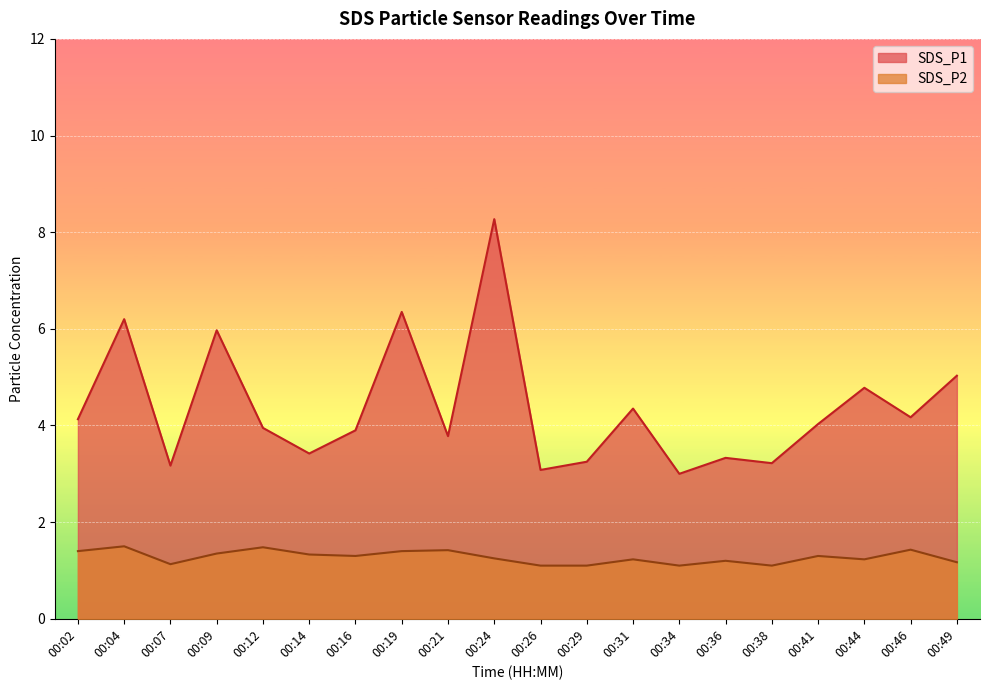

True or false: SDS_P2 and SDS_P1 intersect in this chart.

False